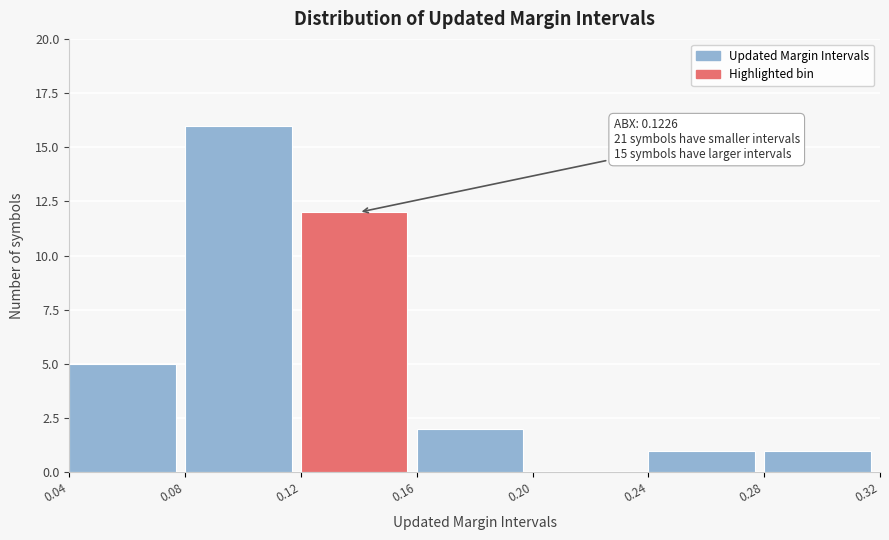

Over which range of the x-axis is the bar tallest?

0.08 to 0.12